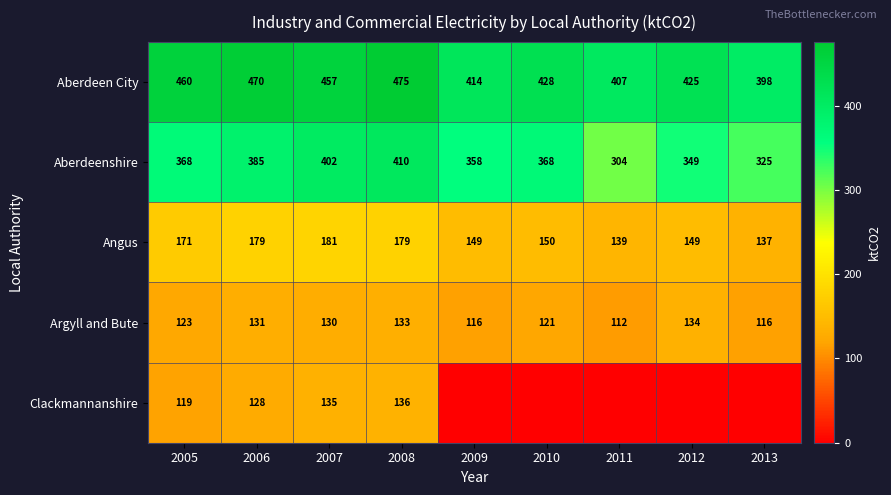

What is the minimum value for Angus?

137